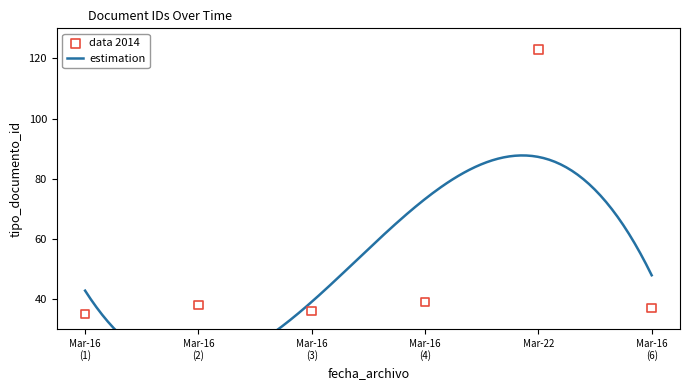

Between Mar-16 (3) and Mar-16 (6), which is larger?

Mar-16 (6)